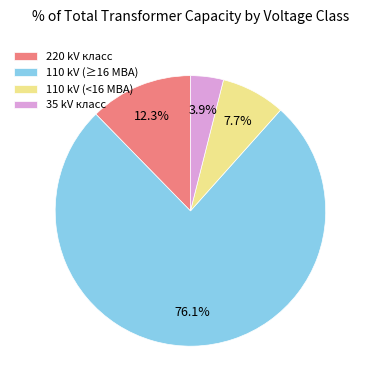

Rank the categories by value from highest to lowest.

110 kV (≥16 МВА), 220 kV класс, 110 kV (<16 МВА), 35 kV класс